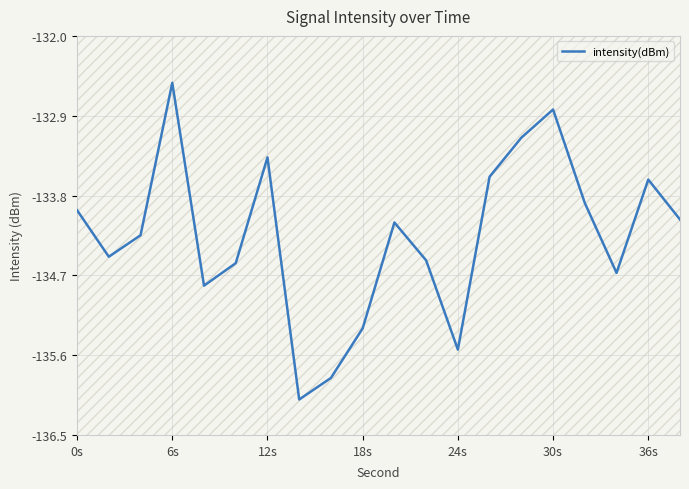

What is the maximum value shown in the chart?

-132.5